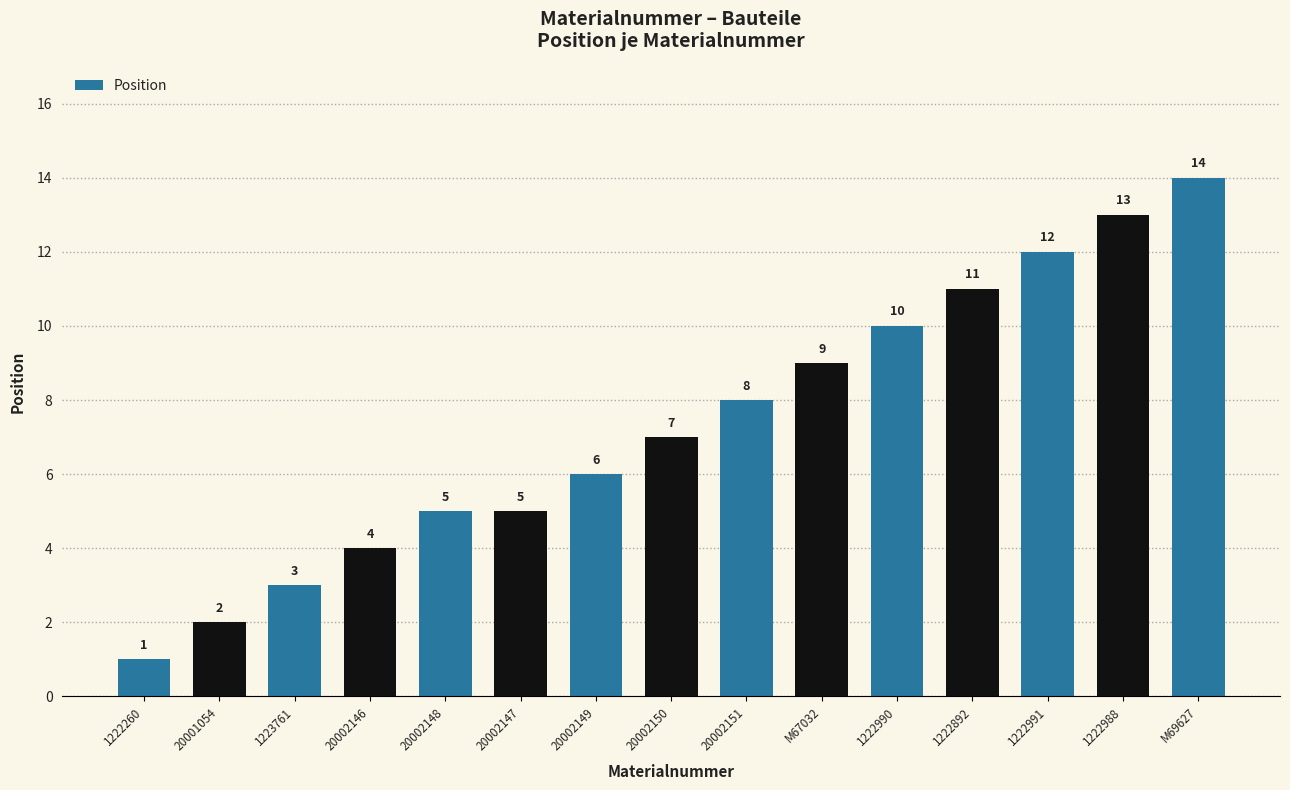

What is the sum of the values at 1222892 and 20002146?

15